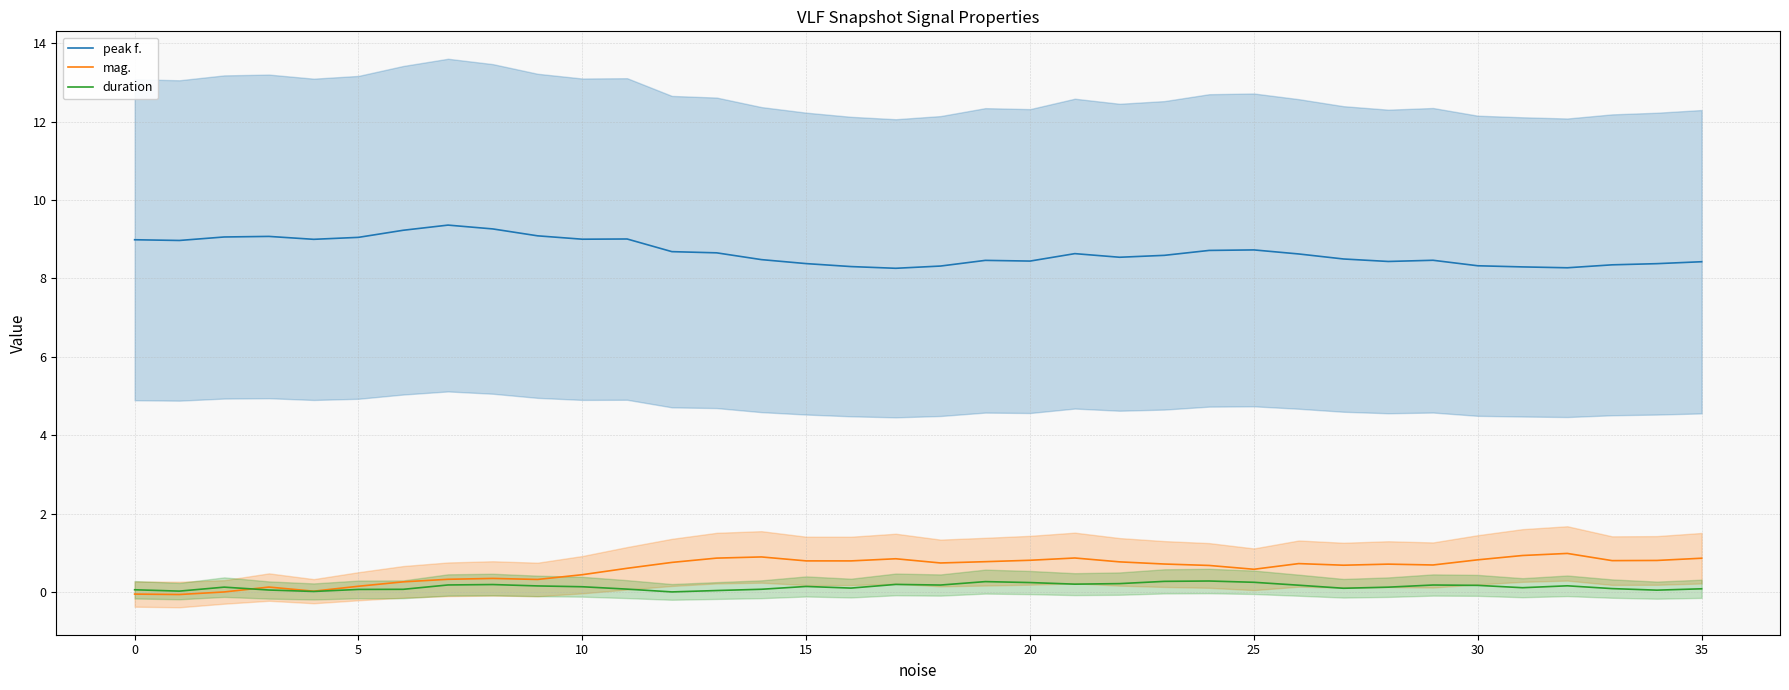

Between 16 and 30, which series saw the biggest shift?

duration